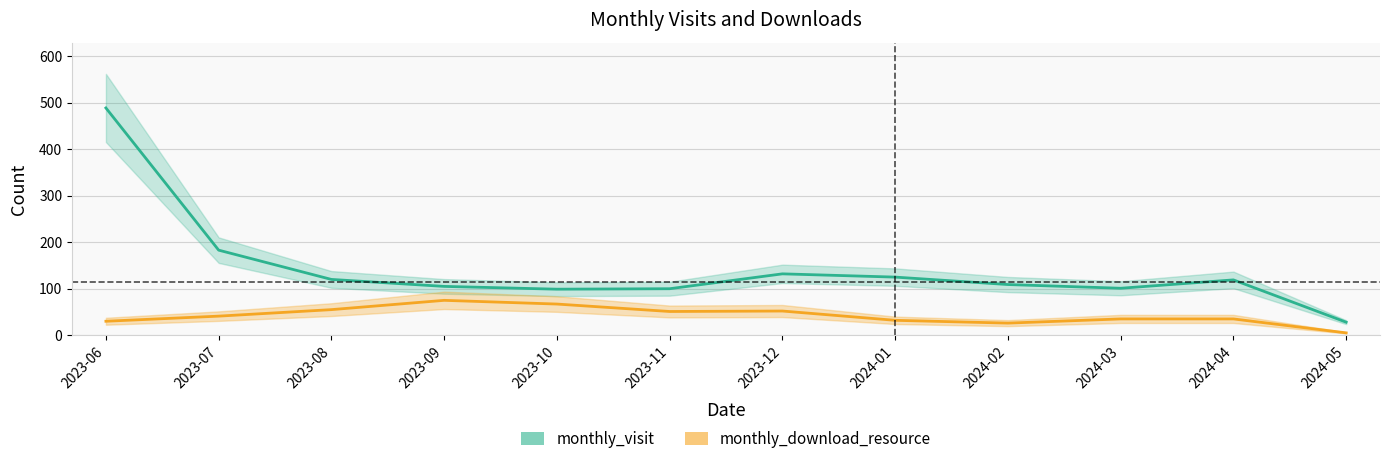

Is the value of monthly_visit at 2023-10 greater than the value of monthly_download_resource at 2024-04?

Yes